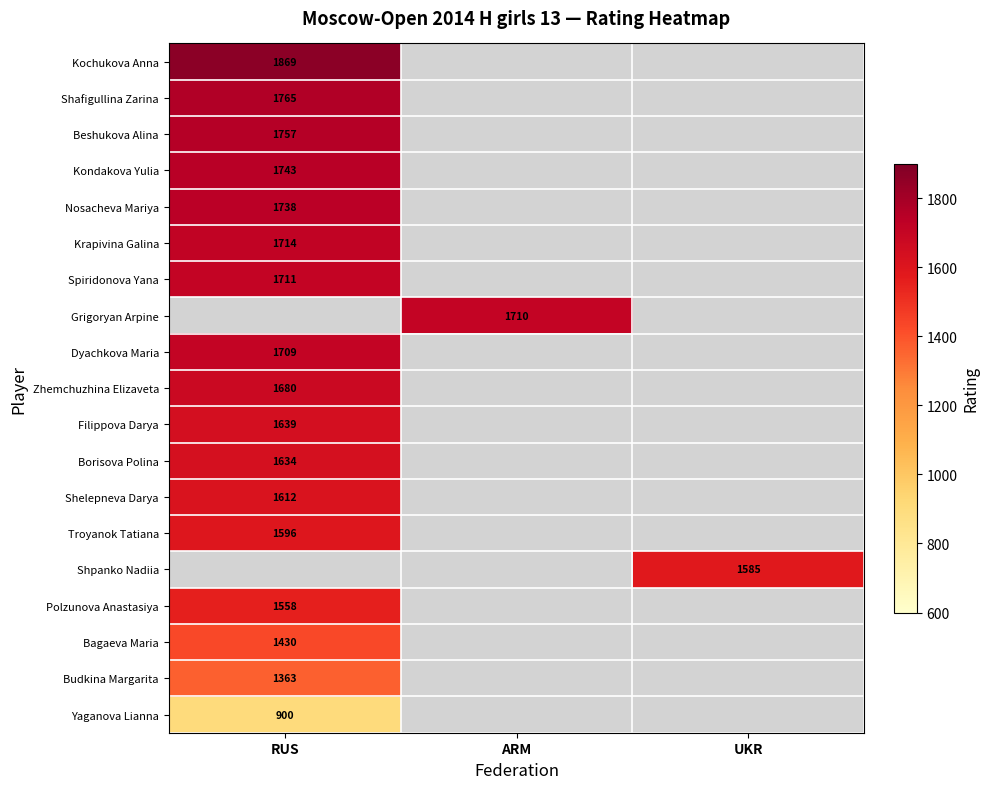

Is it true that Shafigullina Zarina equals 1765 at RUS?

True